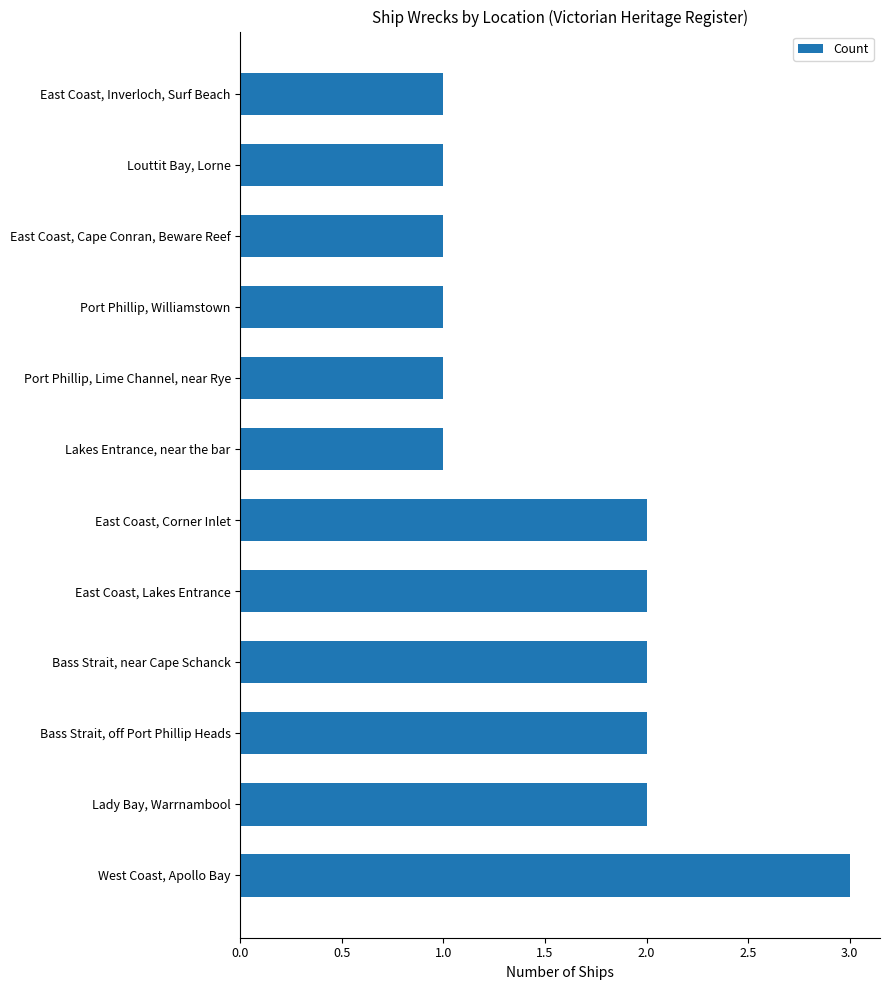

What is the maximum value shown in the chart?

3